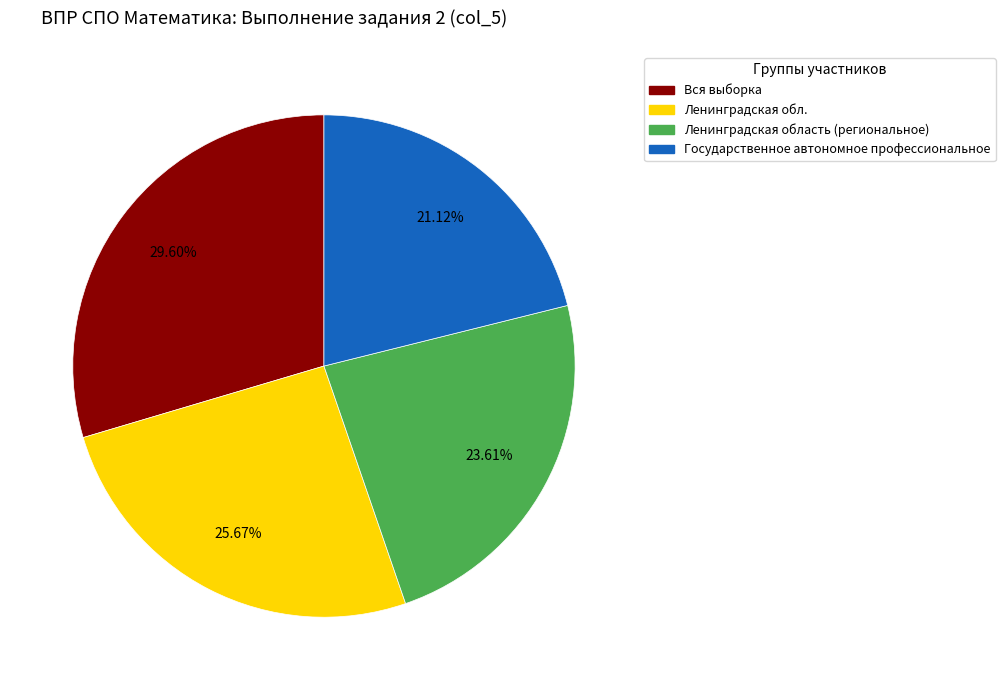

What is the largest slice in the pie chart?

Вся выборка